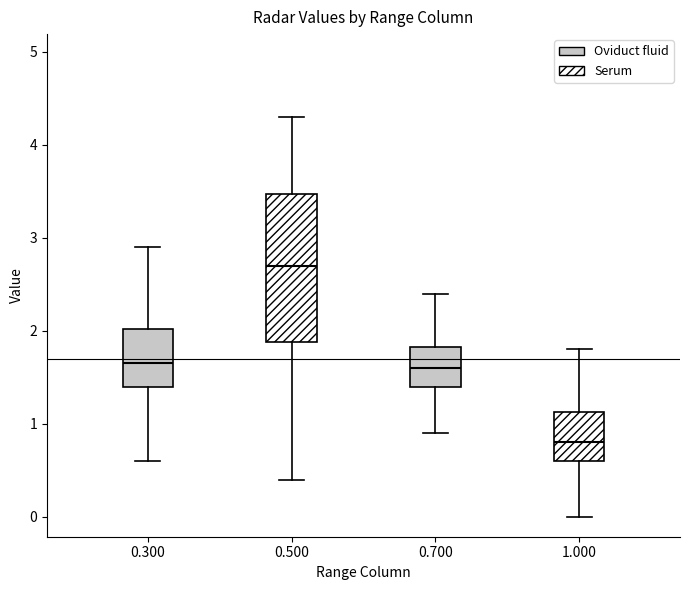

Where is the lower edge of the box at x = 0.700 on the y-axis? The values are not printed on the chart, so give them approximately, as read against the axis.

1.4